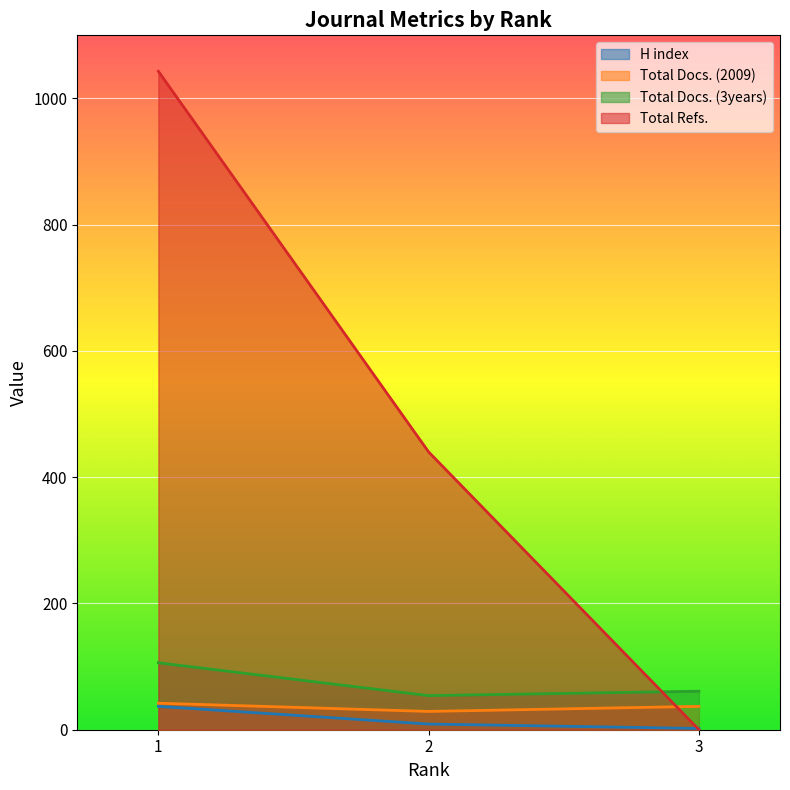

The H index series shows 37 at 1. True or false?

True